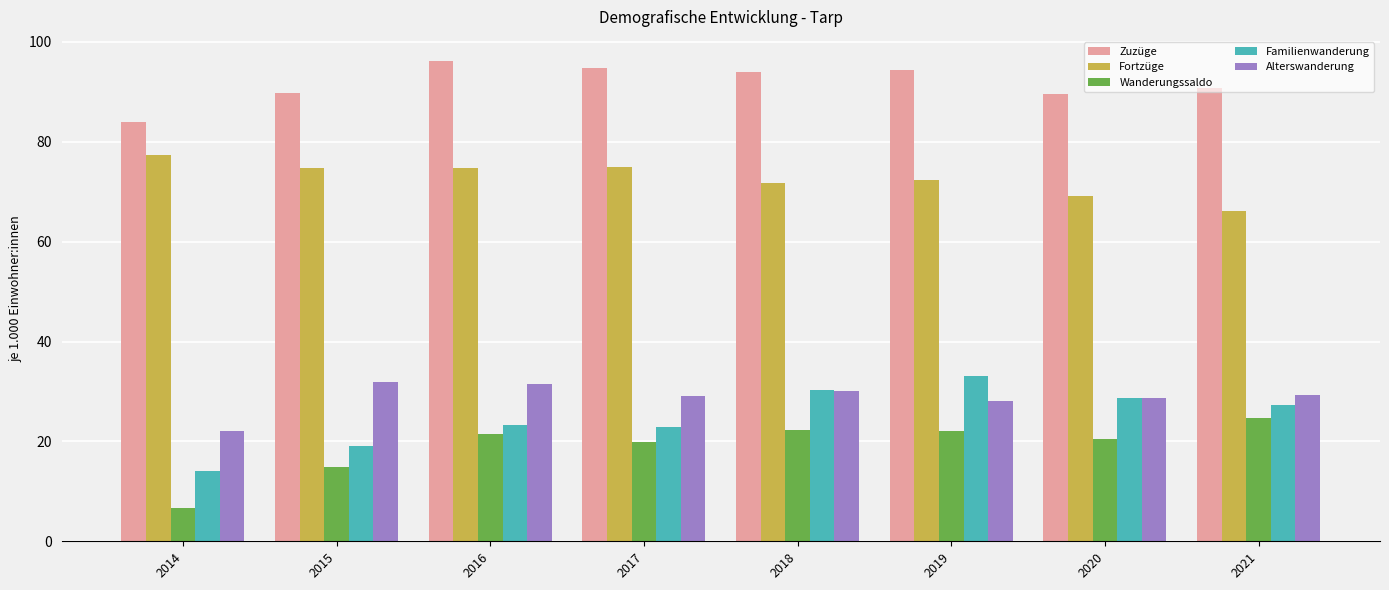

What is the maximum value for Familienwanderung?

33.1